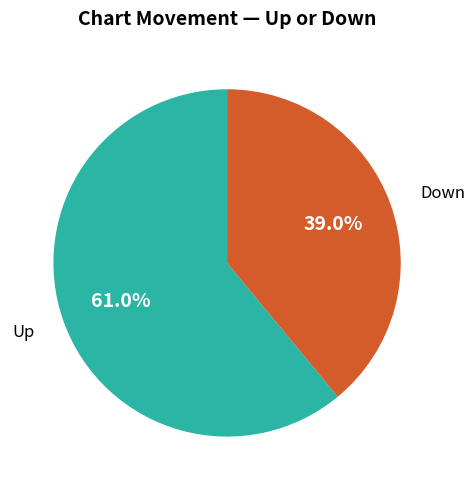

Does any single category account for the majority?

Yes